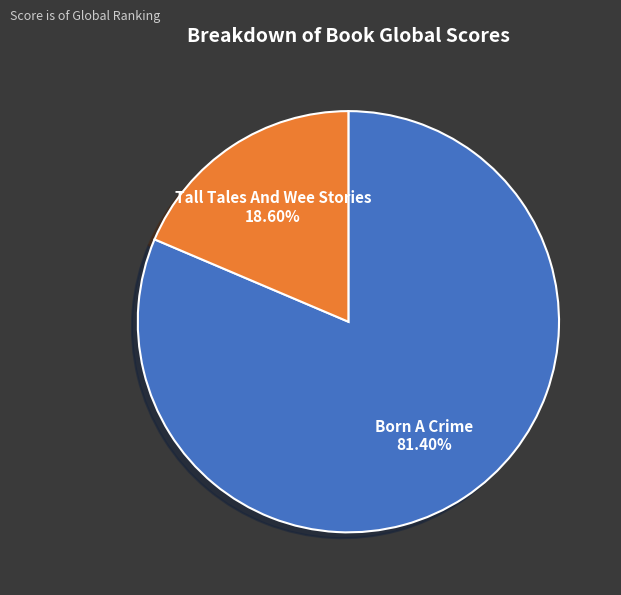

What is the ratio of the value at Born A Crime to the value at Tall Tales And Wee Stories?

4.4